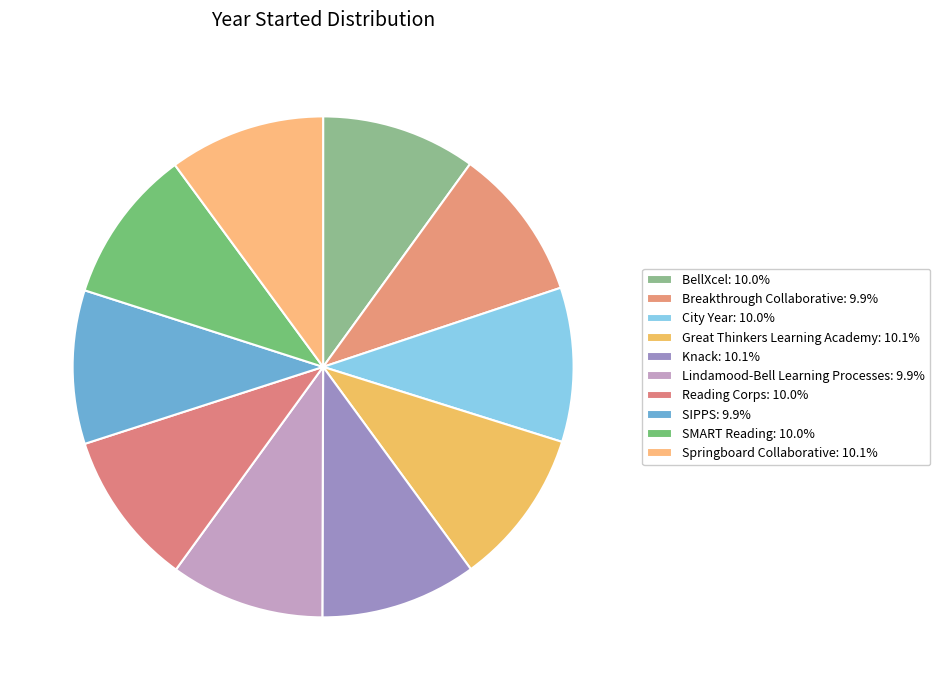

How many slices are in this pie chart?

10